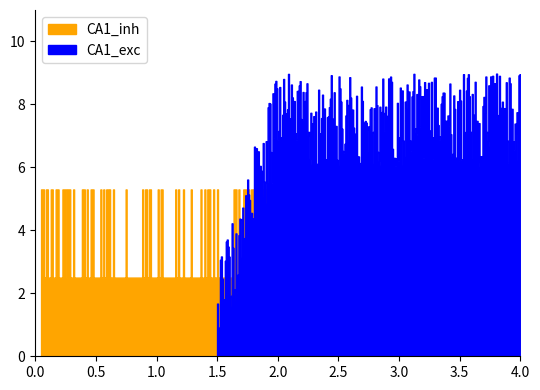

Count the number of data series in this chart.

2